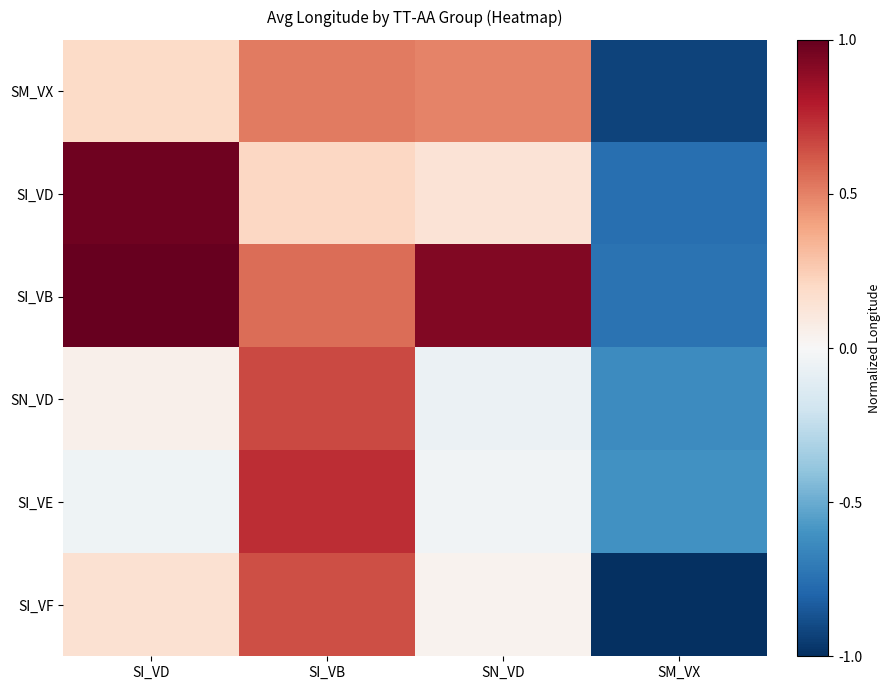

What is the difference between the highest and lowest values at SM_VX?

0.4